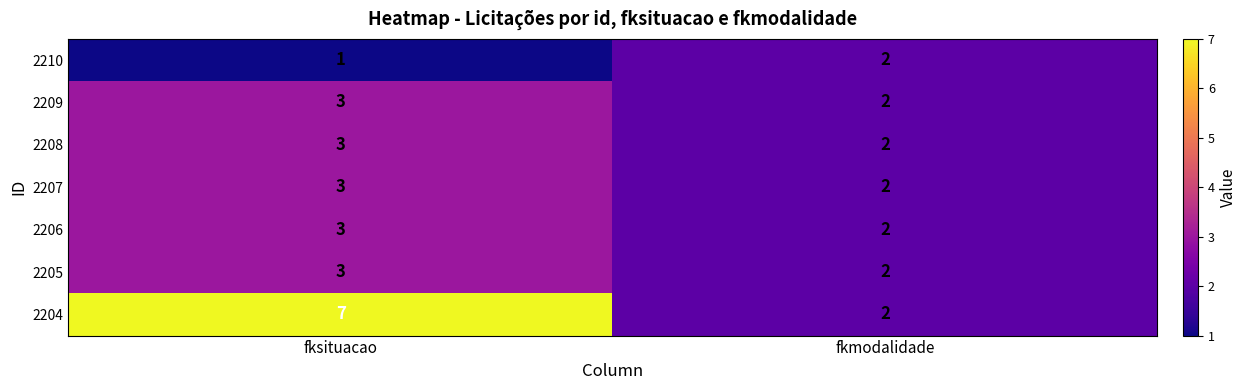

Which series has the largest total across all categories?

2204